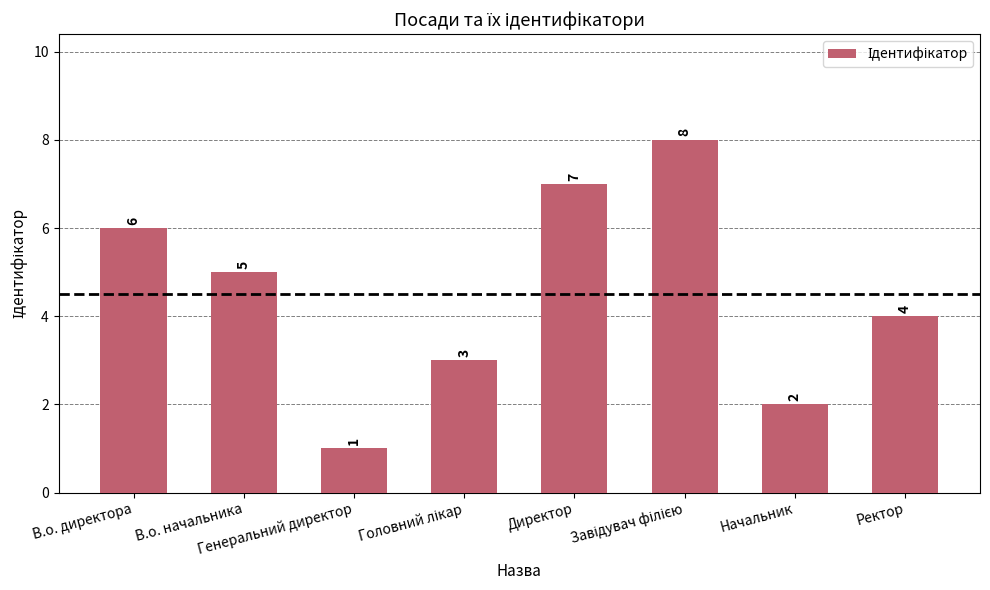

What is the value of the 6th bar from the left?

8